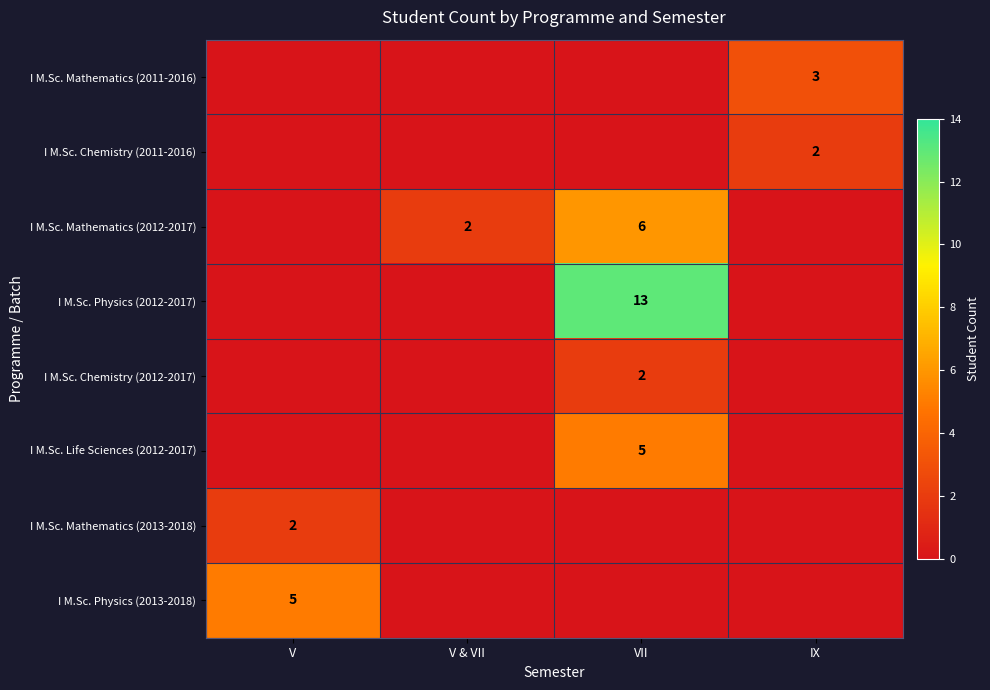

The value of I M.Sc. Mathematics (2013-2018) at V is 0. True or false?

False